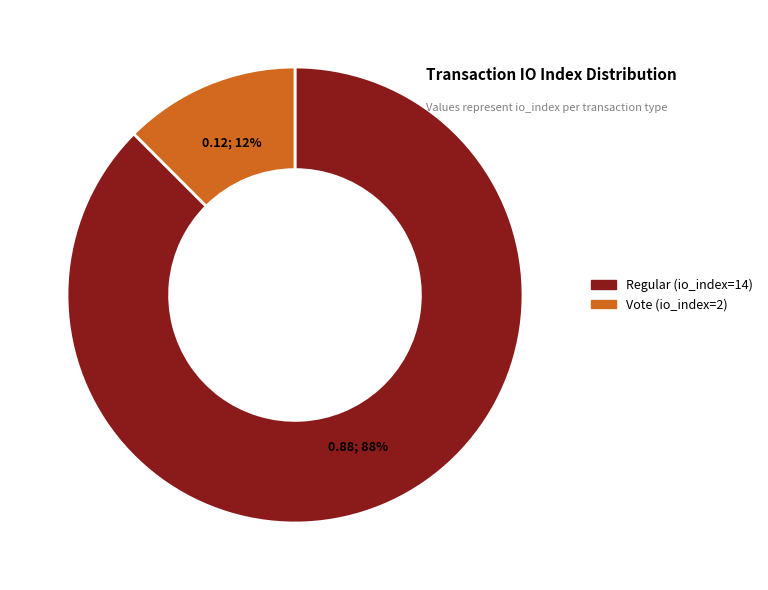

Is the sum of Regular (io_index=14) and Vote (io_index=2) greater than half?

Yes